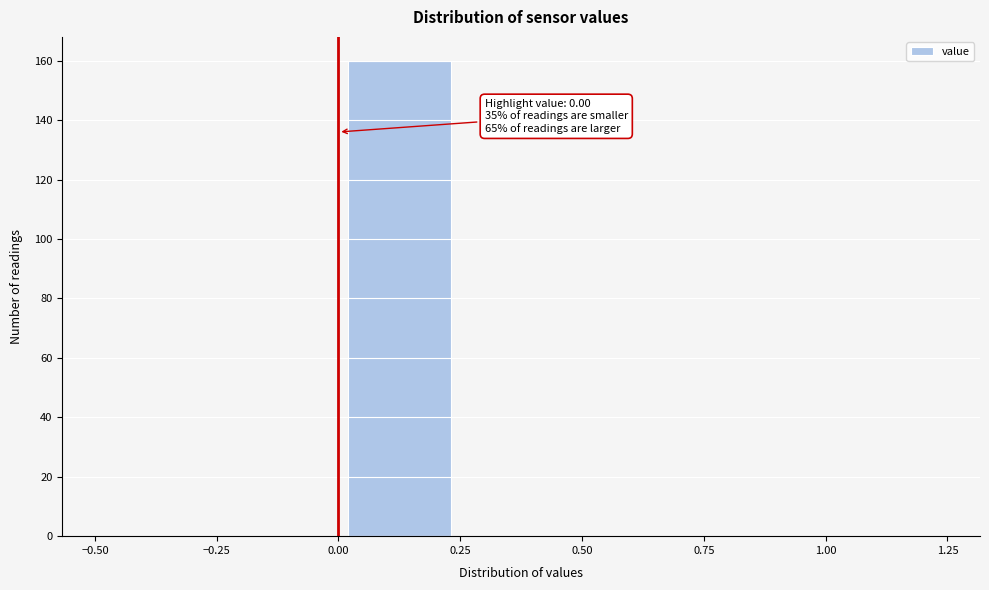

Which range on the x-axis has the tallest bar?

0.00 to 0.25